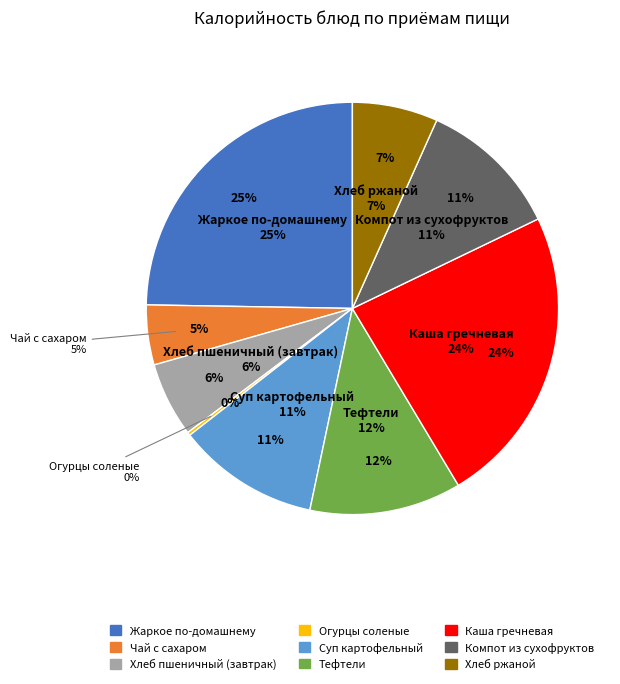

Which slice is the largest?

Жаркое по-домашнему